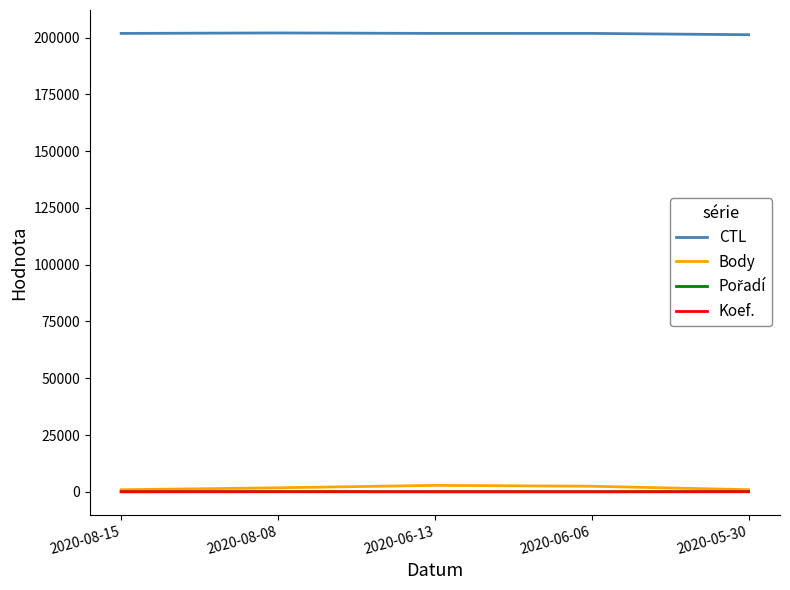

True or false: CTL and Body cross at least once.

False